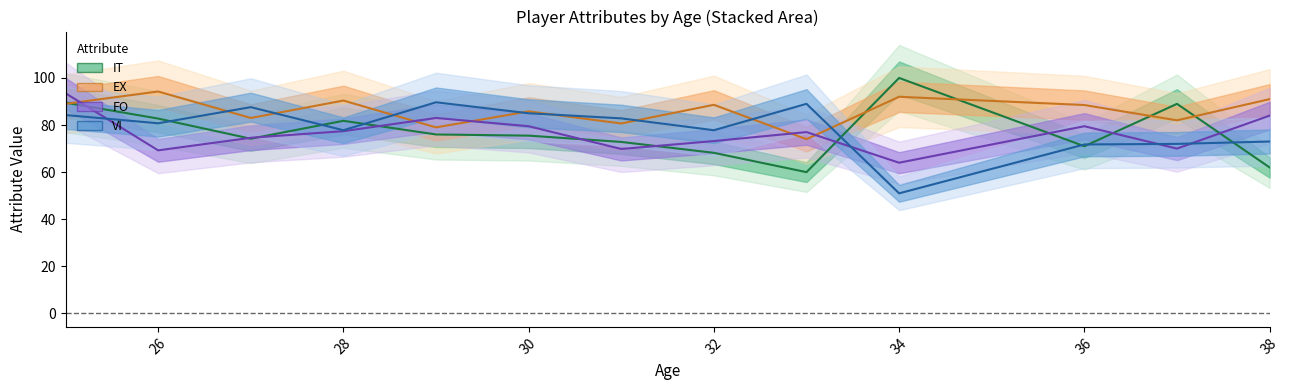

Which series has the largest range (max minus min)?

IT line